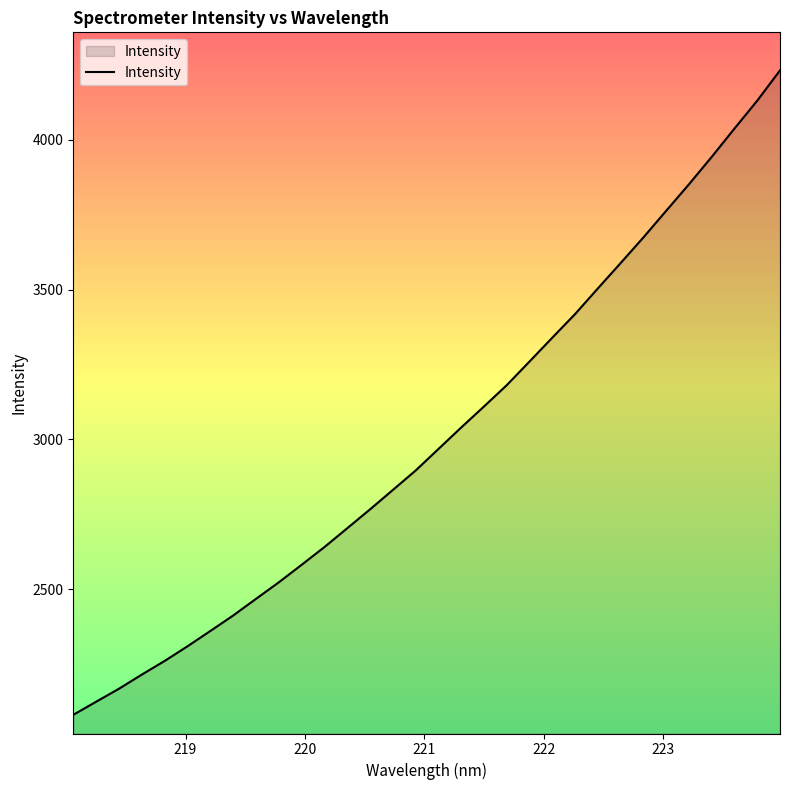

What is the difference between the maximum and minimum values?

2151.8